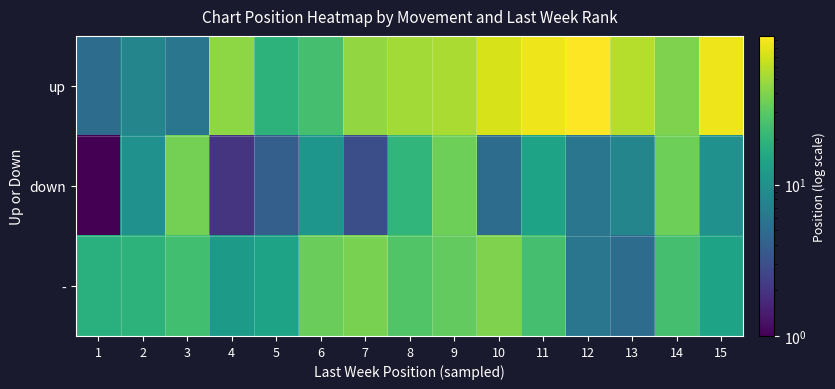

What is the spread (max minus min) of values at 6?

23